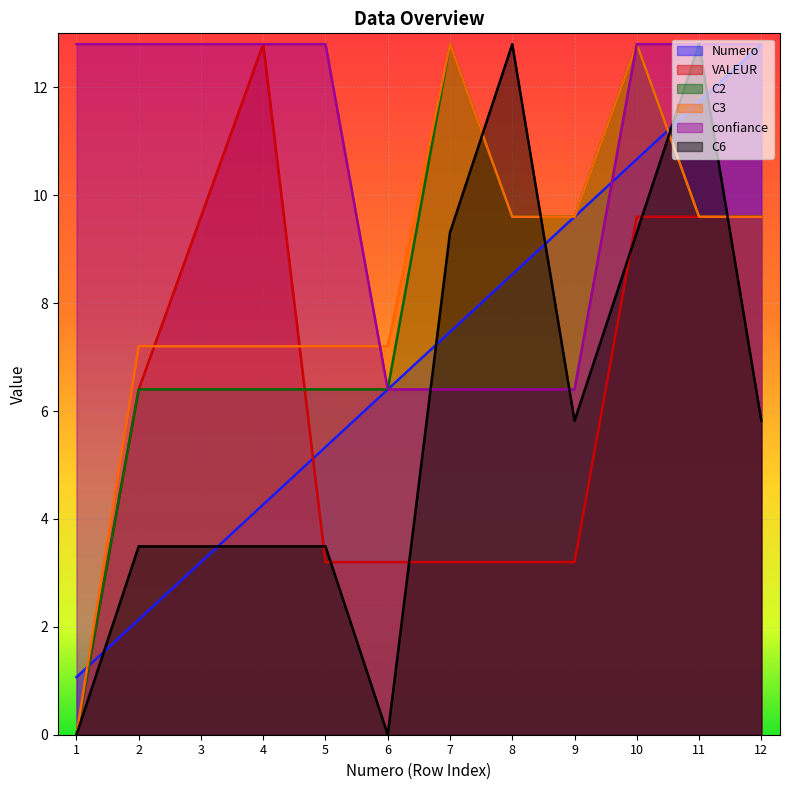

True or false: C3 has a value of 9.6 at 12.

True